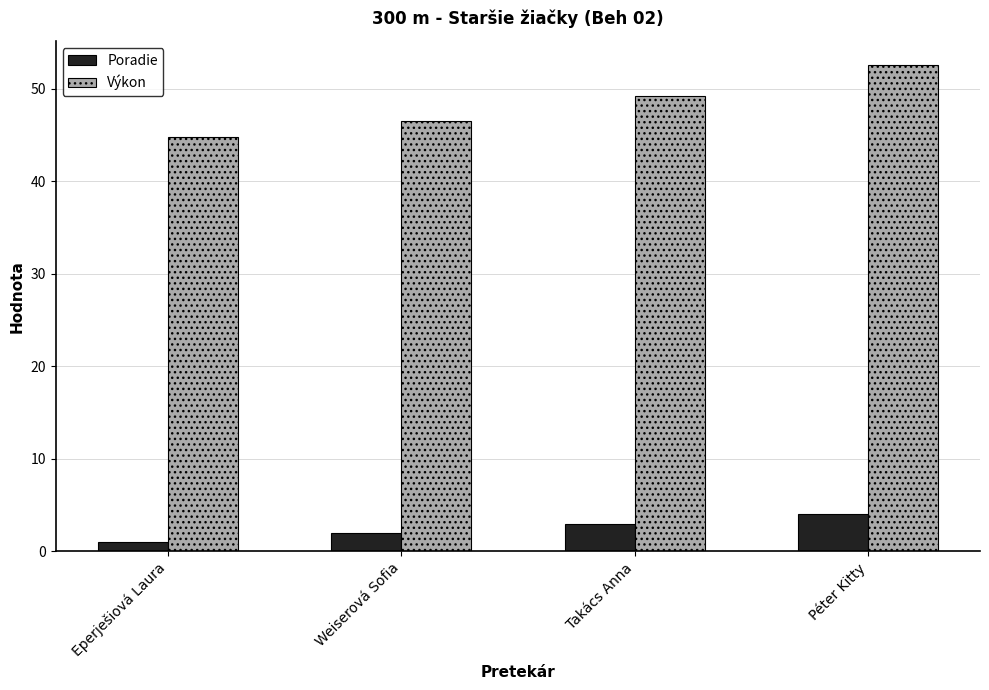

Rank the categories by Výkon value from lowest to highest.

Eperješiová Laura, Weiserová Sofia, Takács Anna, Péter Kitty